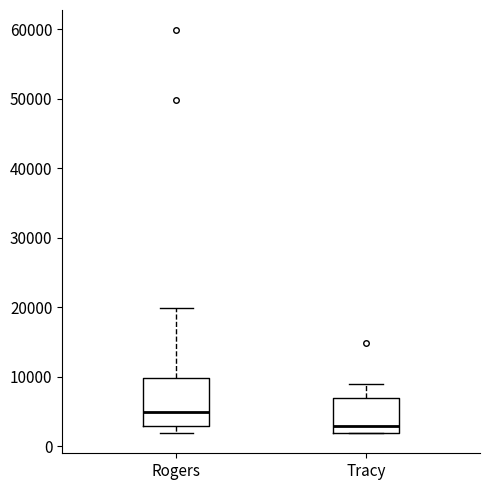

Where does the median line of the box for Rogers sit on the y-axis? The values are not printed on the chart, so give them approximately, as read against the axis.

5000